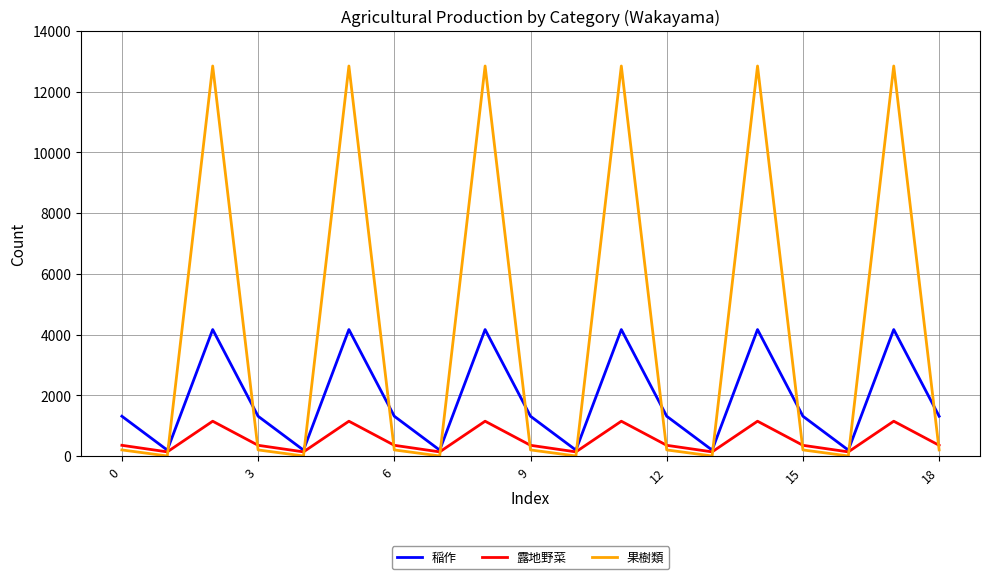

What is the difference between the second highest and second lowest values in the 稲作 series?

3968